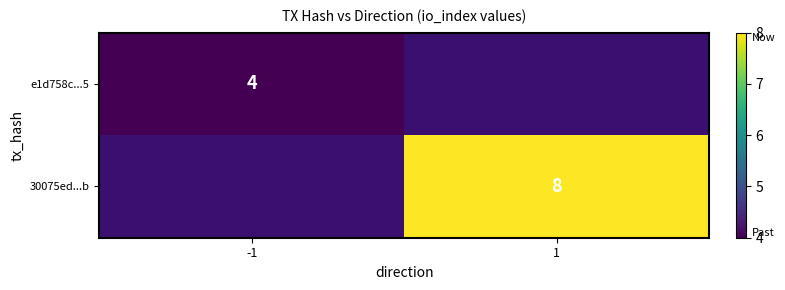

Is the value of e1d758c...5 at -1 greater than the value of 30075ed...b at 1?

No